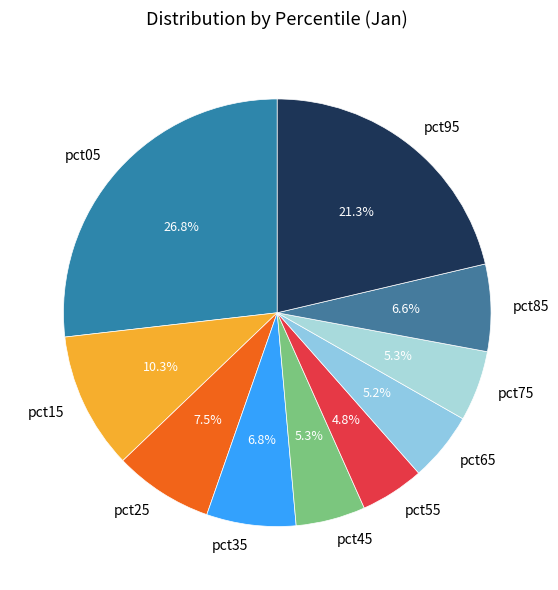

To the nearest percent, what portion does pct05 represent?

27%